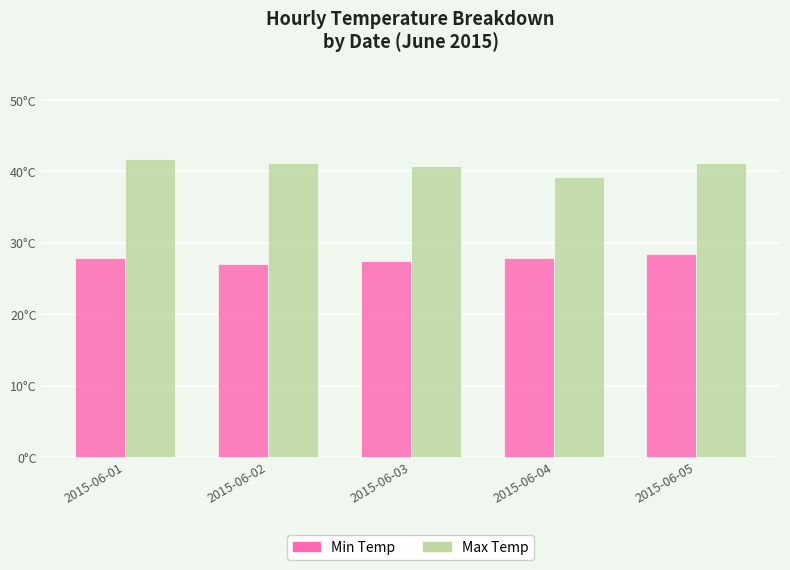

Does the chart contain any negative values?

No